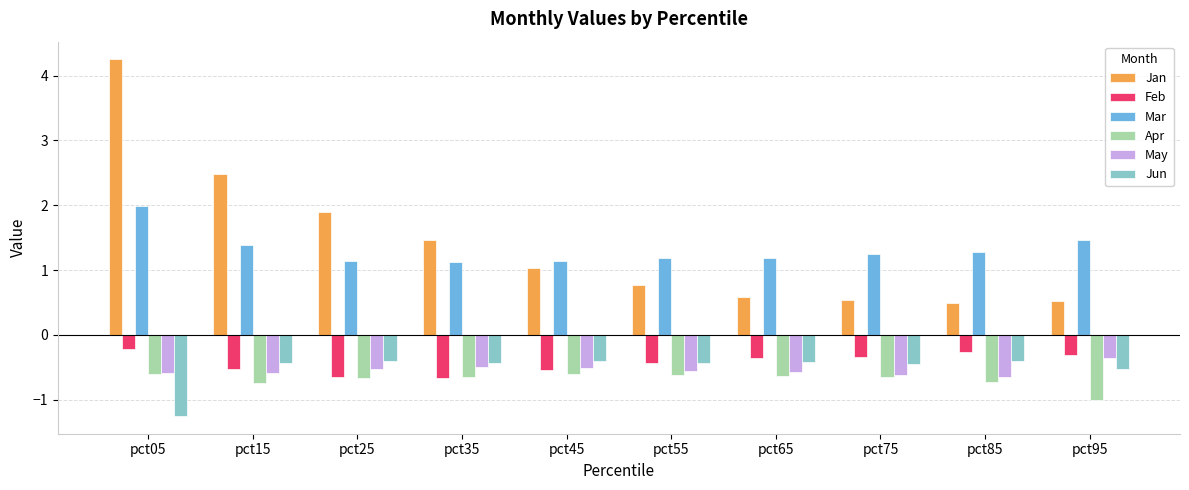

Read the Jan value at pct65.

0.6